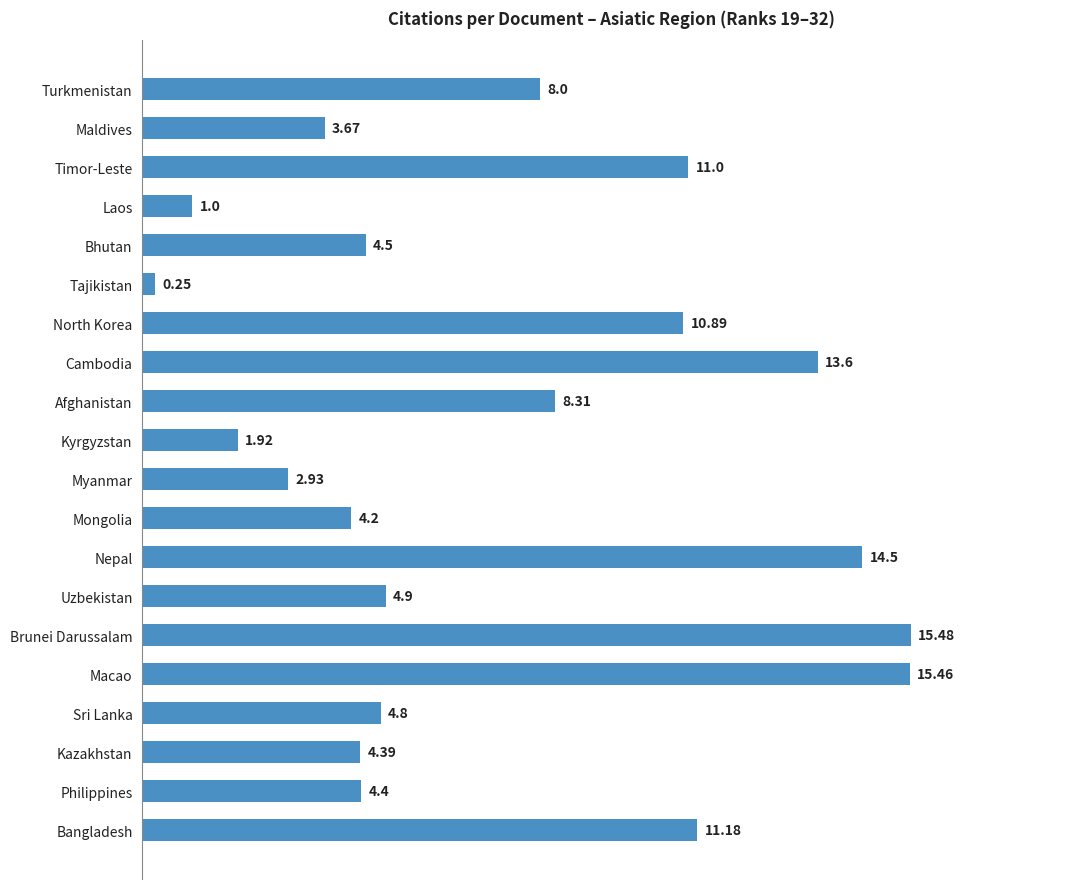

Rank the categories by value from highest to lowest.

Brunei Darussalam, Macao, Nepal, Cambodia, Bangladesh, Timor-Leste, North Korea, Afghanistan, Turkmenistan, Uzbekistan, Sri Lanka, Bhutan, Philippines, Kazakhstan, Mongolia, Maldives, Myanmar, Kyrgyzstan, Laos, Tajikistan